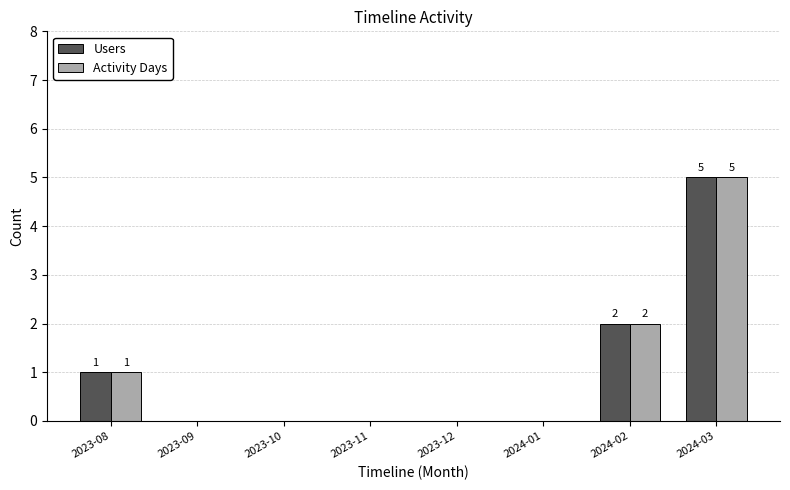

What is the maximum value for Activity Days?

5